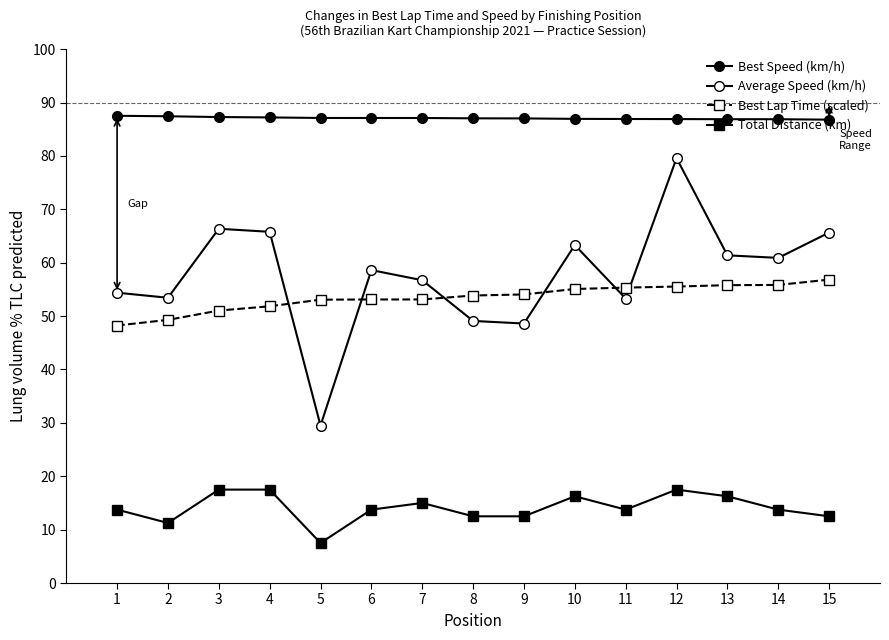

Reading left to right, transcribe all the data shown in this chart.

Best Speed (km/h): 87.5	87.4	87.3	87.2	87.1	87.1	87.1	87.1	87.0	87.0	86.9	86.9	86.9	86.9	86.8
Average Speed (km/h): 54.4	53.4	66.4	65.8	29.5	58.6	56.7	49.1	48.6	63.3	53.3	79.6	61.4	60.9	65.7
Best Lap Time (scaled): 48.2	49.3	51.0	51.8	53.1	53.1	53.1	53.9	54.1	55.1	55.3	55.5	55.8	55.8	56.8
Total Distance (km): 13.8	11.2	17.5	17.5	7.5	13.8	15.0	12.5	12.5	16.2	13.8	17.5	16.2	13.8	12.5